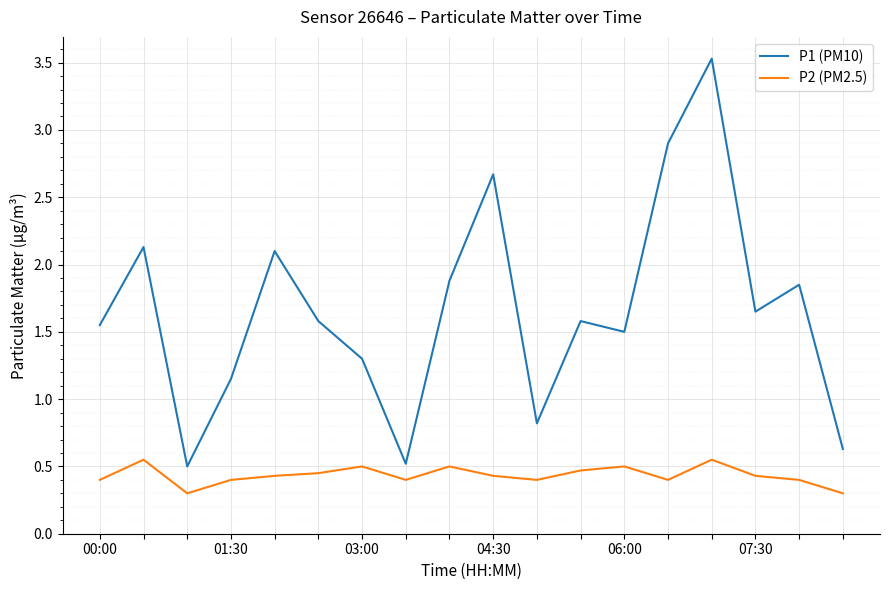

At how many categories does at least one series exceed 1?

14